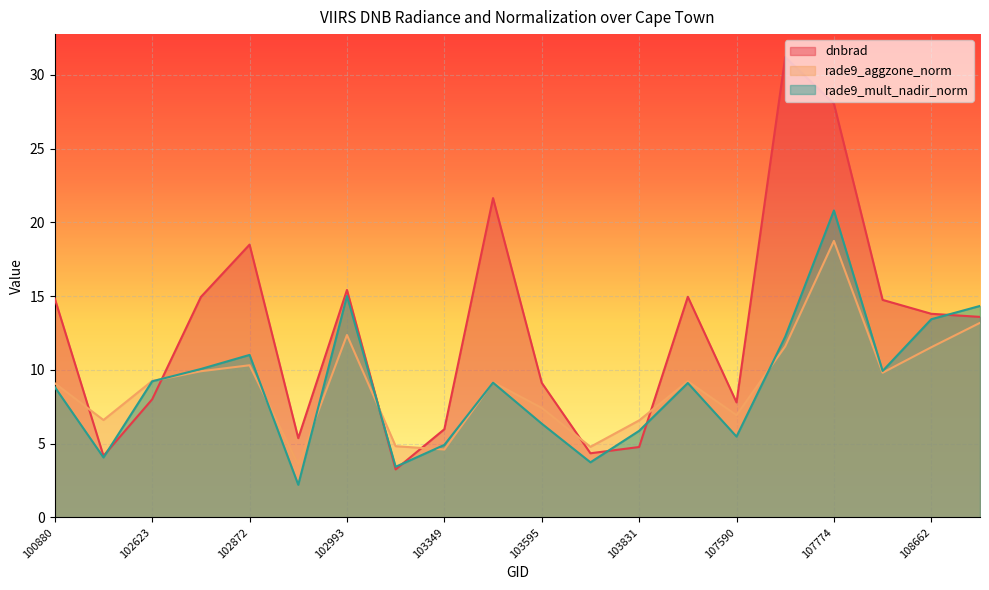

What is the greatest value displayed?

31.2